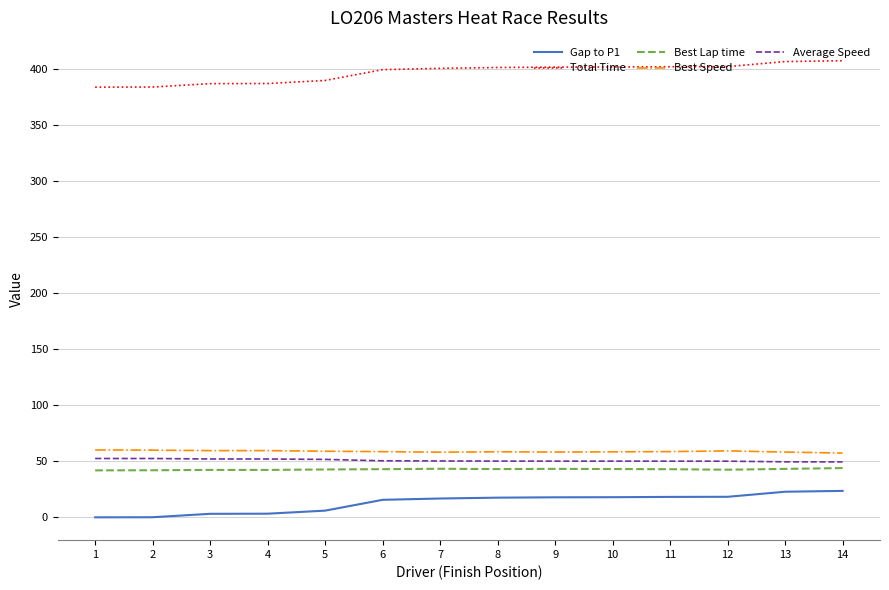

True or false: Best Speed has a value of 58.3 at 13.

True